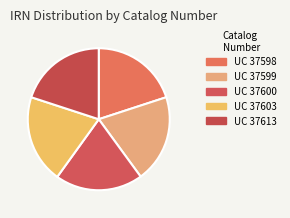

Which category has the biggest portion of the pie?

UC 37603